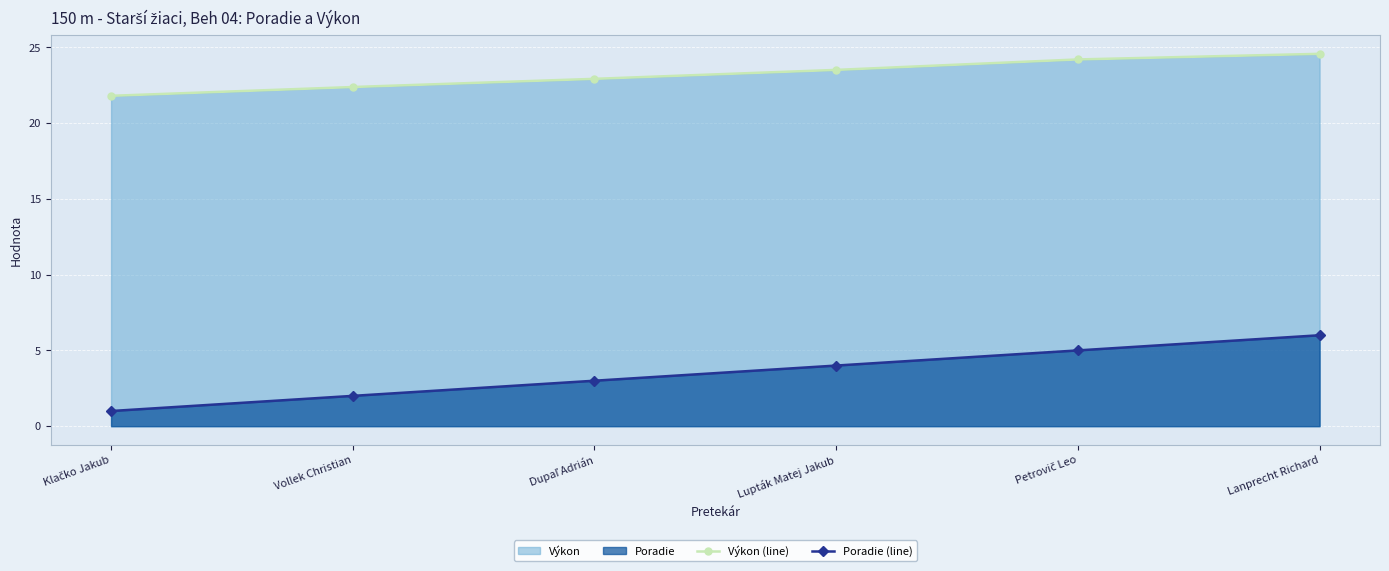

Which category has the highest value across all series?

Lanprecht Richard